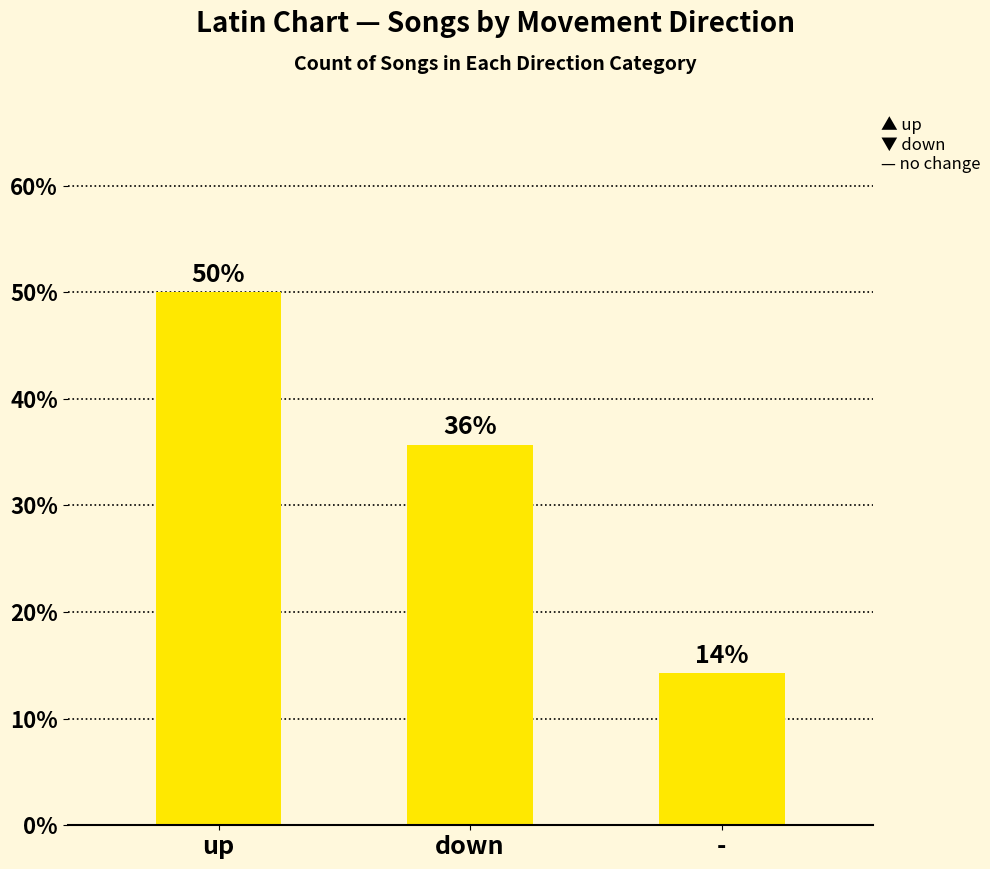

Reading left to right, transcribe all the data shown in this chart.

50.0	35.7	14.3